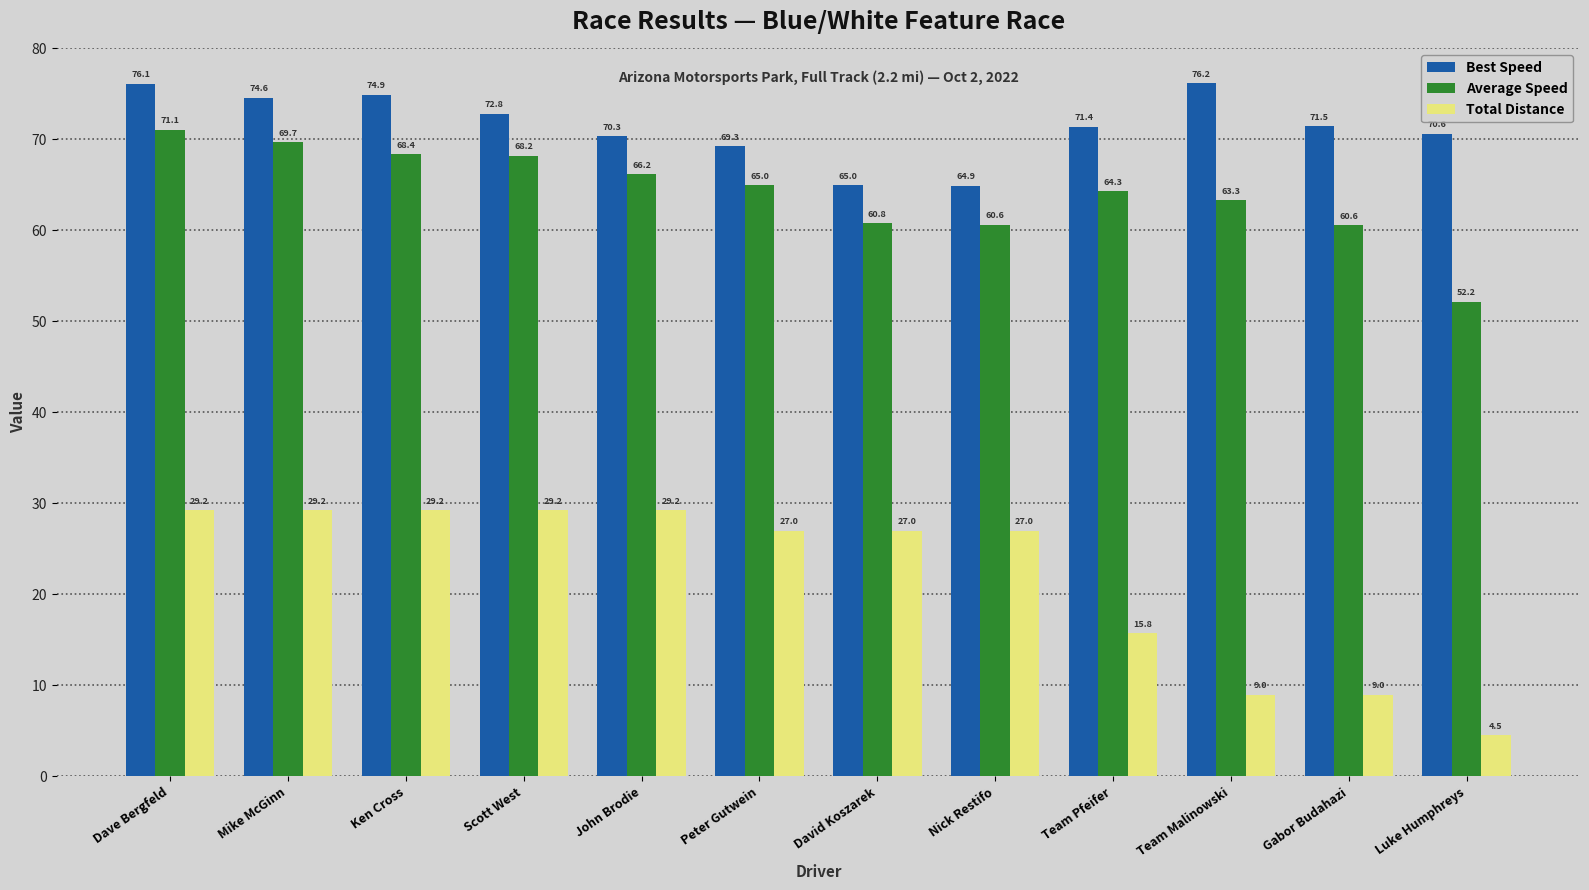

Is it true that Average Speed equals 25.3 at Team Pfeifer?

False